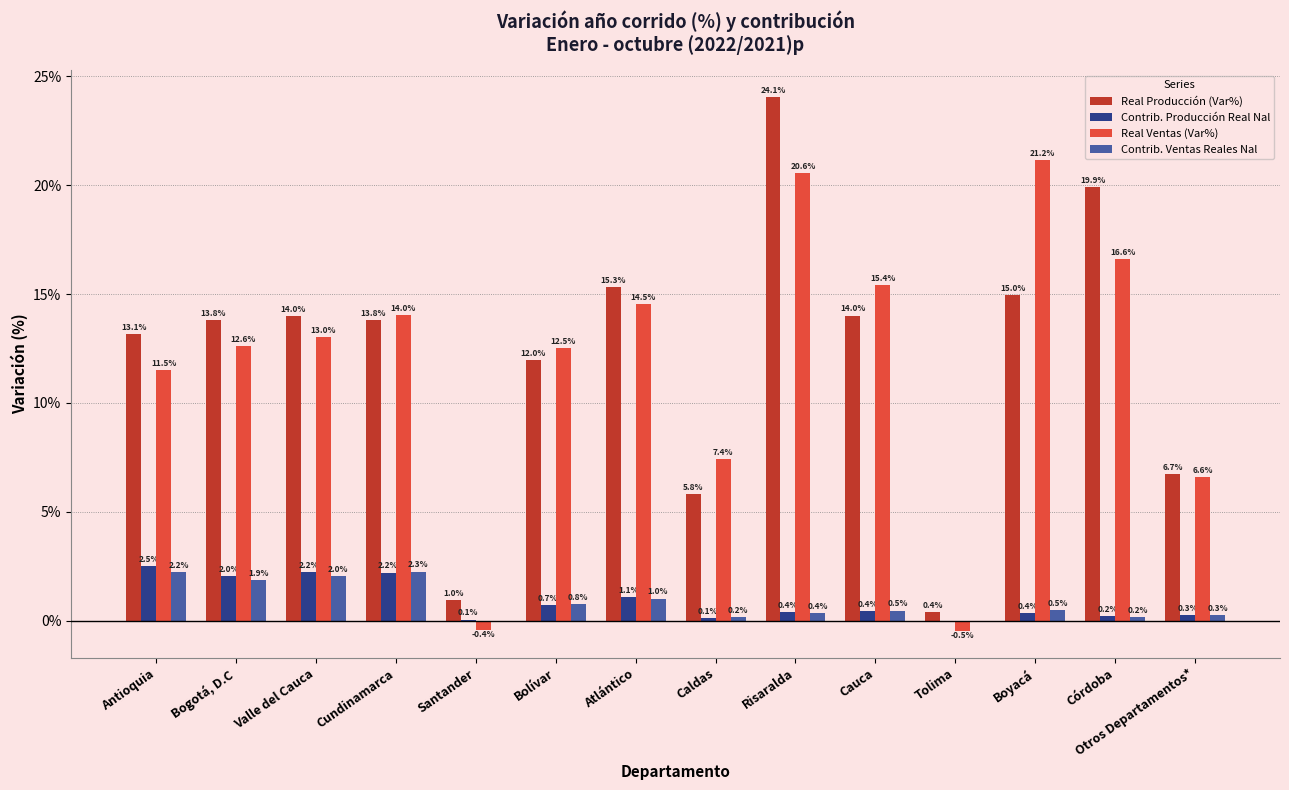

How many data points in Real Ventas (Var%) are above 13?

7